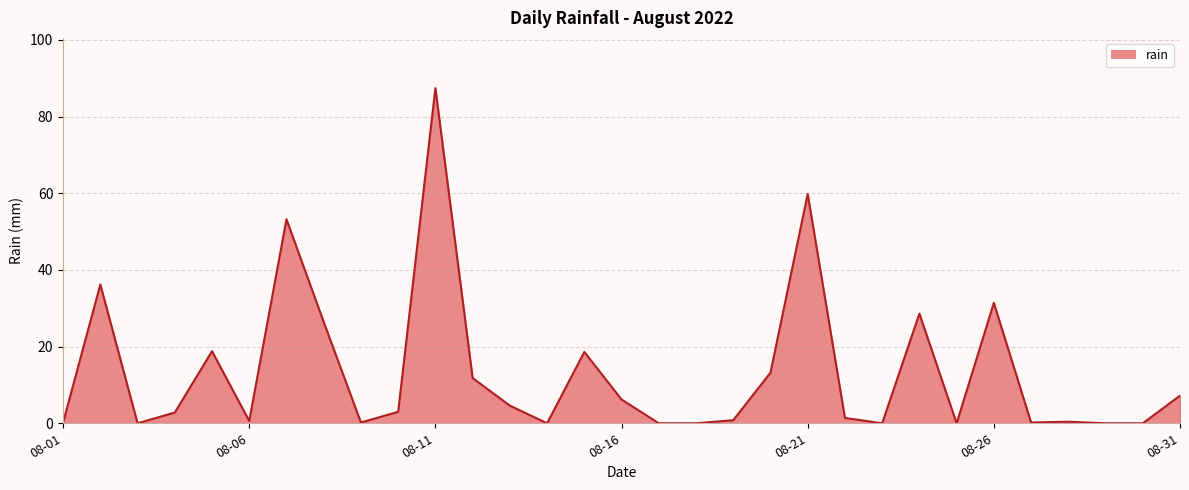

How many series are shown in this chart?

1